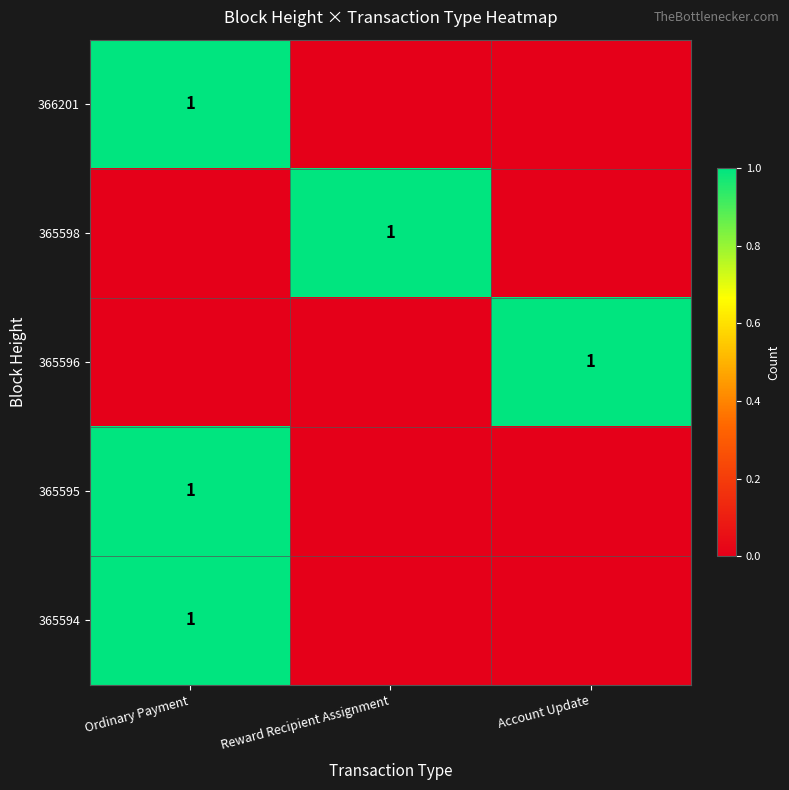

The 365598 series shows 0 at Reward Recipient Assignment. True or false?

False